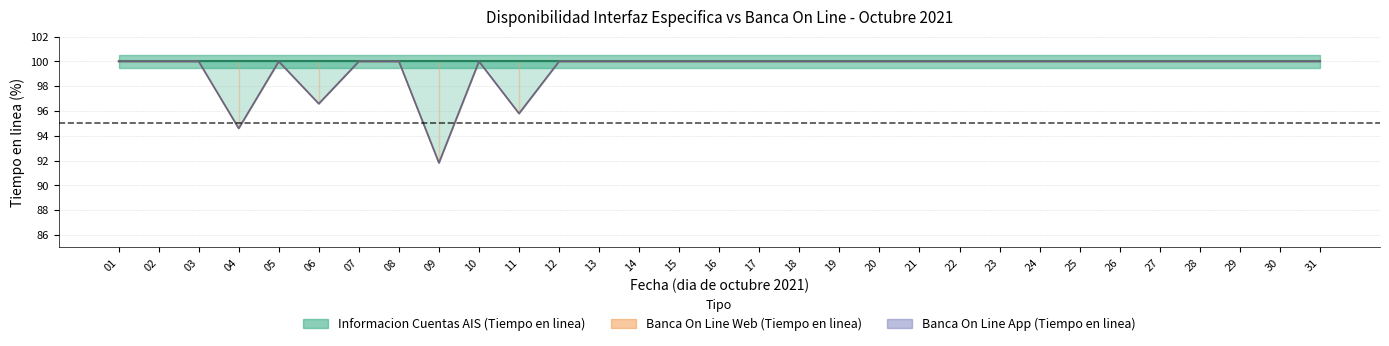

At how many categories does at least one series exceed 97?

27